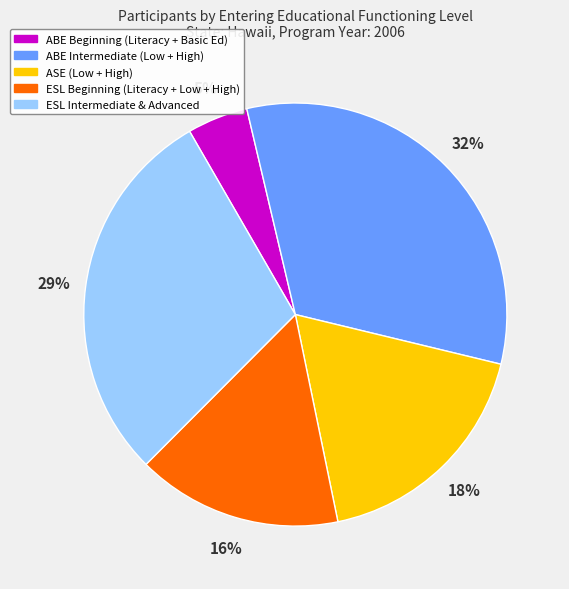

Which category has the smallest portion of the pie?

ABE Beginning (Literacy + Basic Ed)